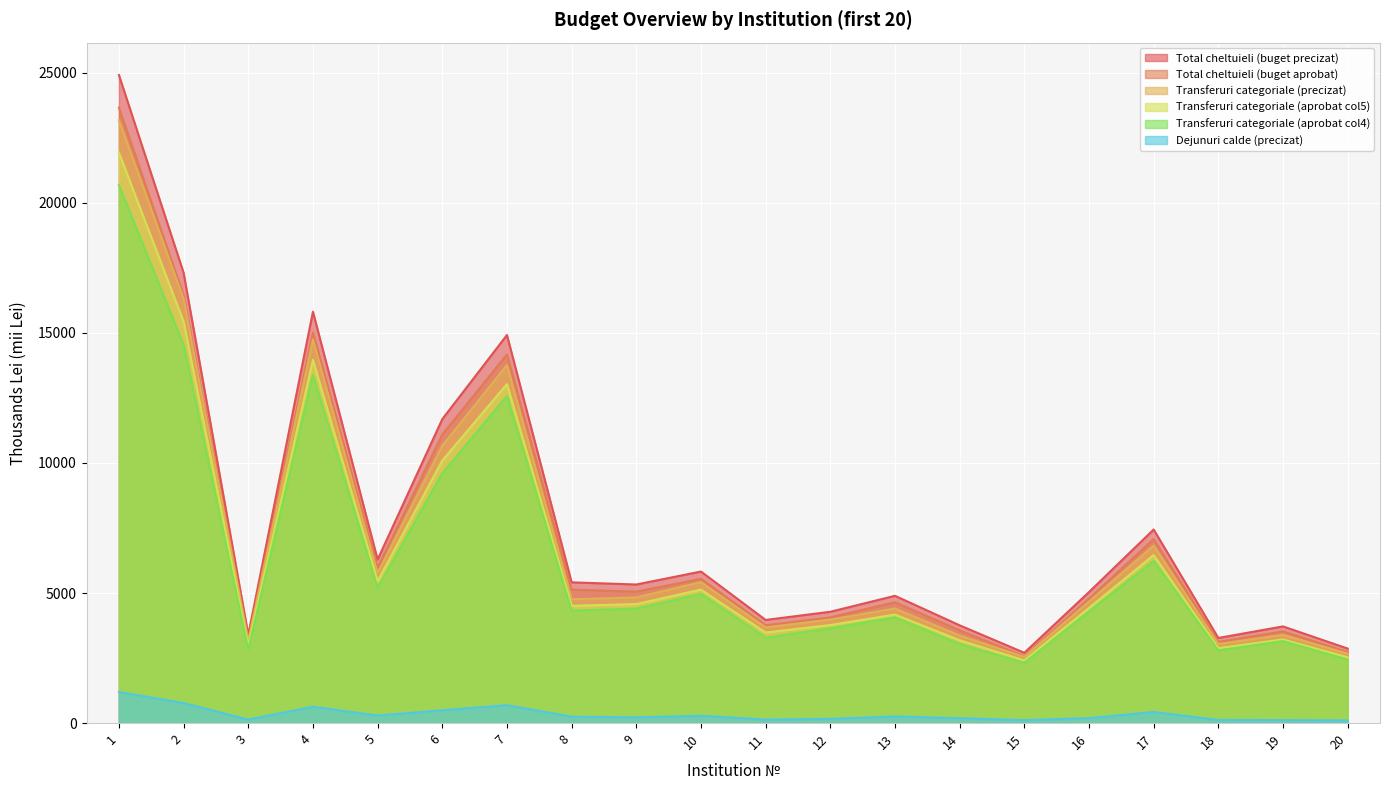

What is the difference between the maximum and minimum values in the Total cheltuieli (buget precizat) series?

22209.9